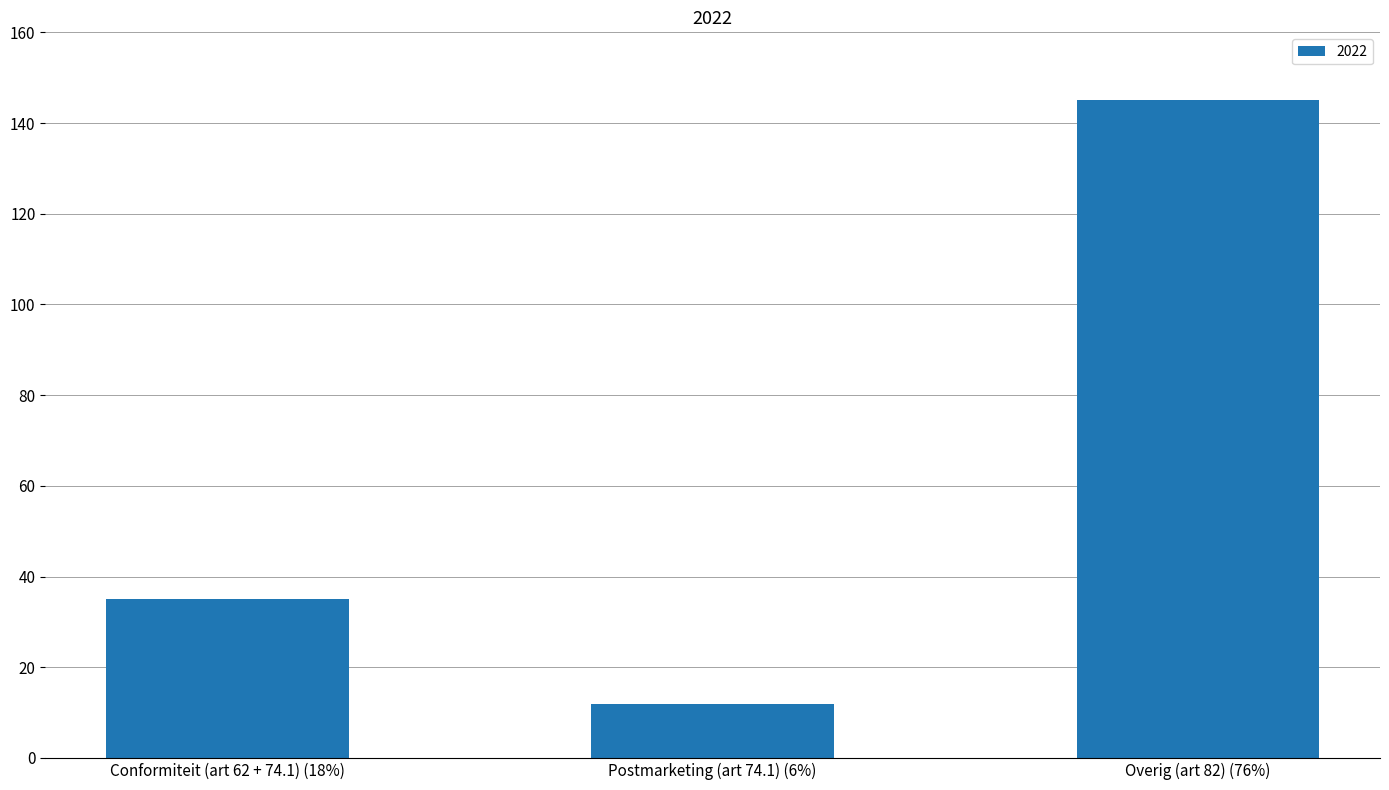

Count the number of categories in the chart.

3